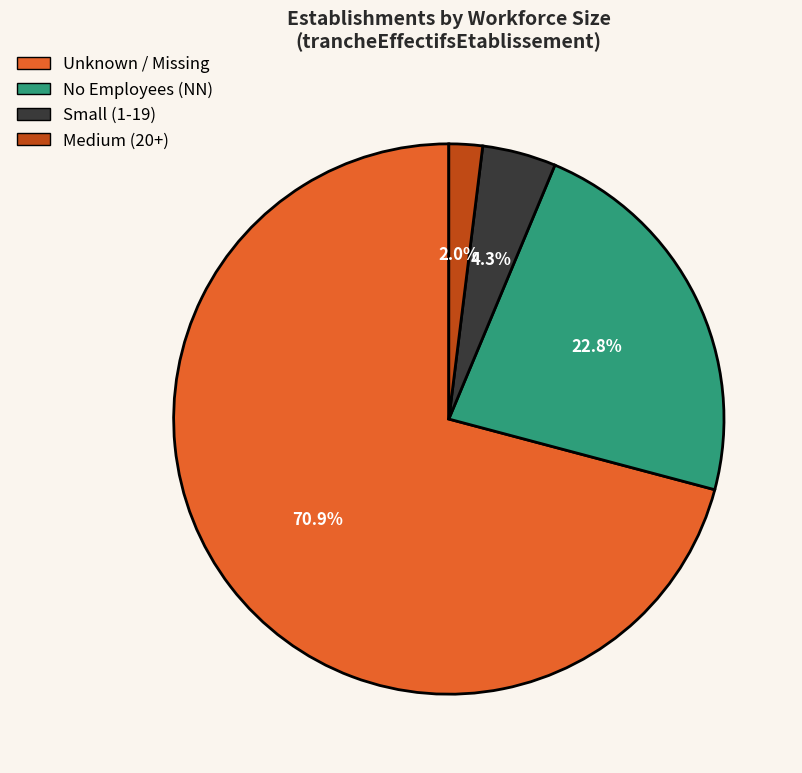

Is there a majority slice in this chart?

Yes